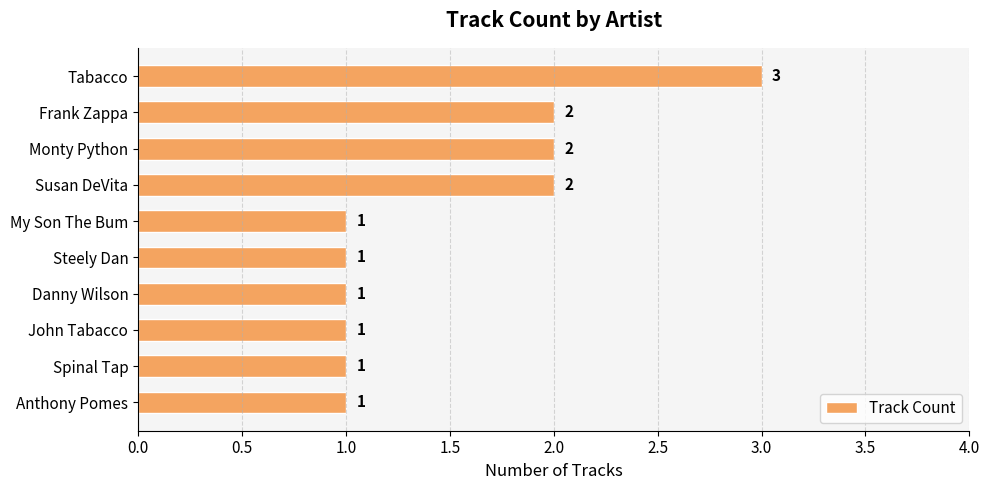

At which category does the chart reach its peak across all series?

Tabacco